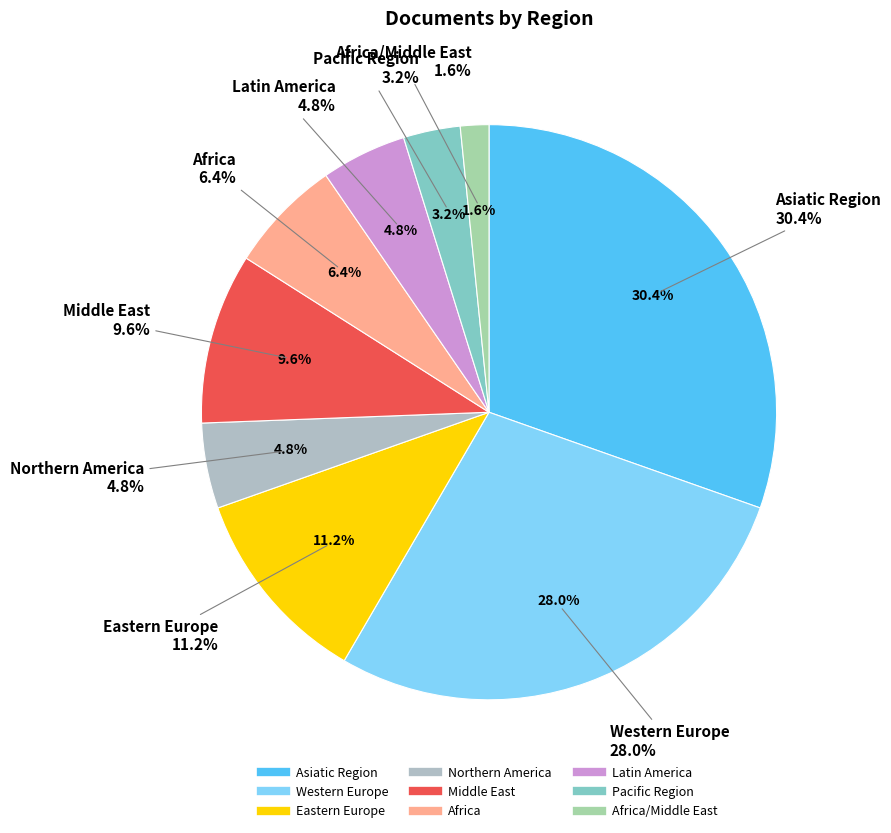

To the nearest percent, what portion does Middle East represent?

10%